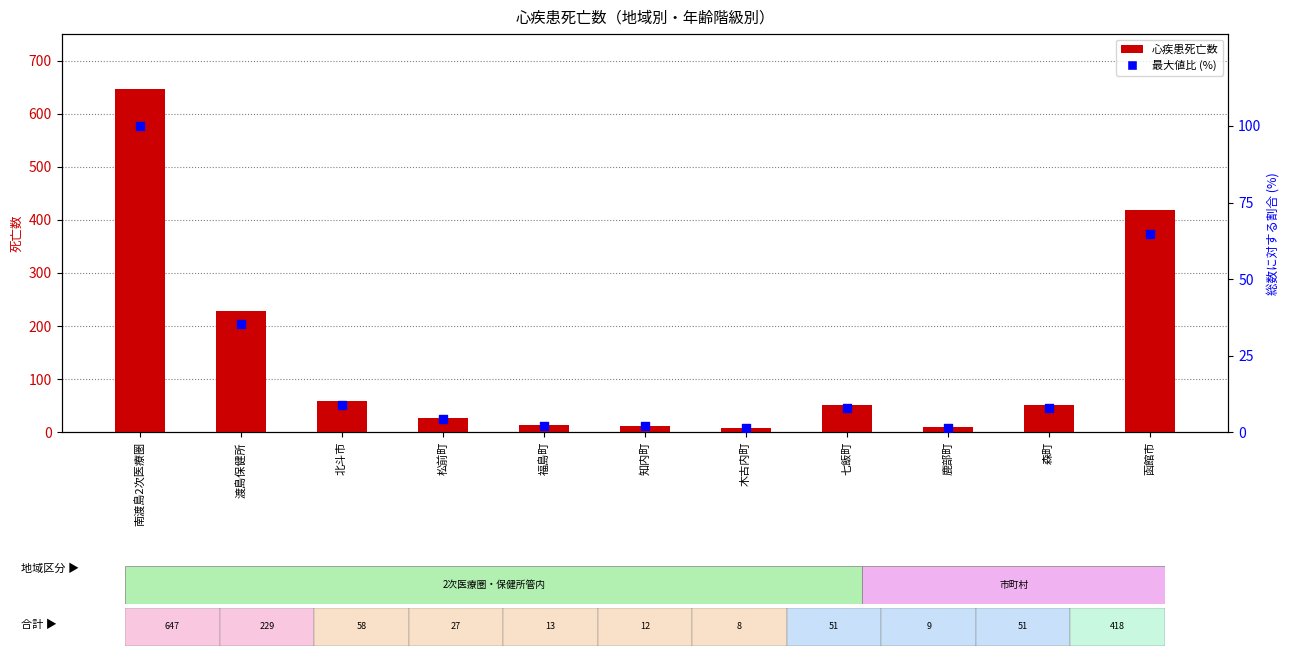

Which series has the largest total across all categories?

総数 (心疾患死亡数)